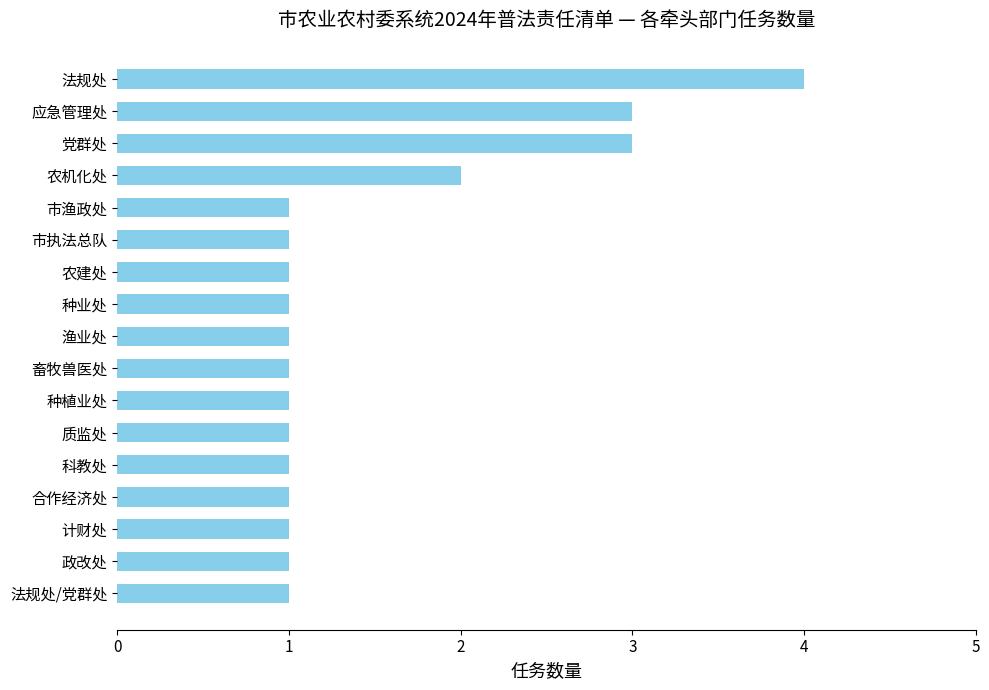

What is the ratio of the value at 党群处 to the value at 质监处?

3.0